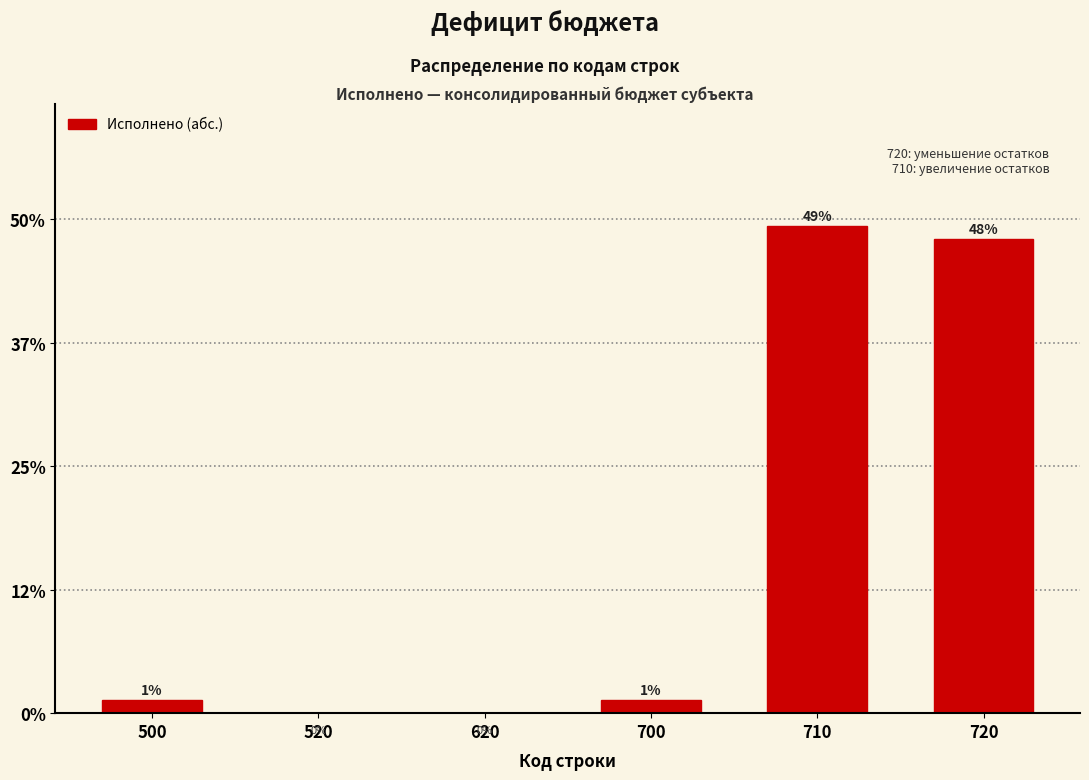

The value at 520 is -31.3. True or false?

False